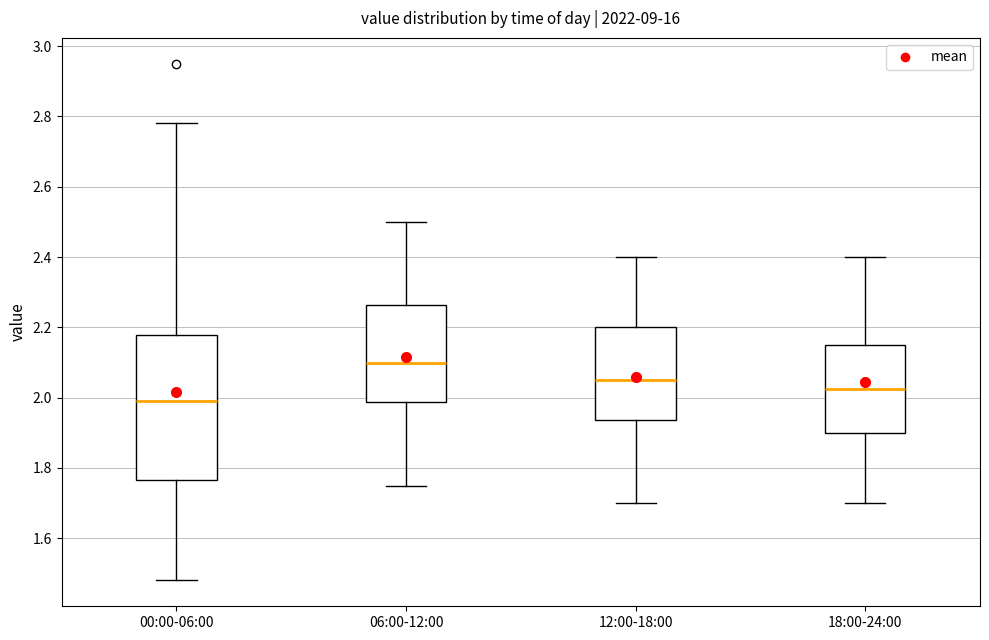

Reading left to right, read every box against the y-axis: the position of its median line, the range the box covers, and the ends of its whiskers. The values are not printed on the chart, so give them approximately, as read against the axis.

00:00-06:00: median 2.00, box 1.76 to 2.18, whiskers 1.48 to 2.78
06:00-12:00: median 2.10, box 1.98 to 2.26, whiskers 1.76 to 2.50
12:00-18:00: median 2.06, box 1.94 to 2.20, whiskers 1.70 to 2.40
18:00-24:00: median 2.02, box 1.90 to 2.16, whiskers 1.70 to 2.40